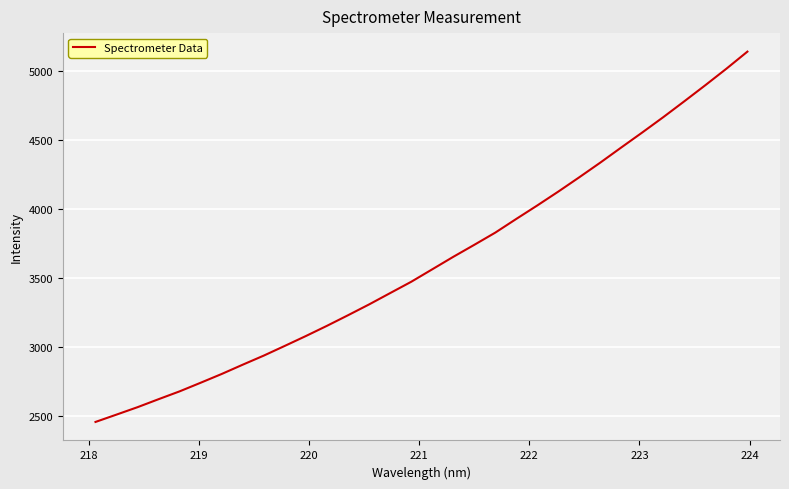

What is the greatest value displayed?

5139.8